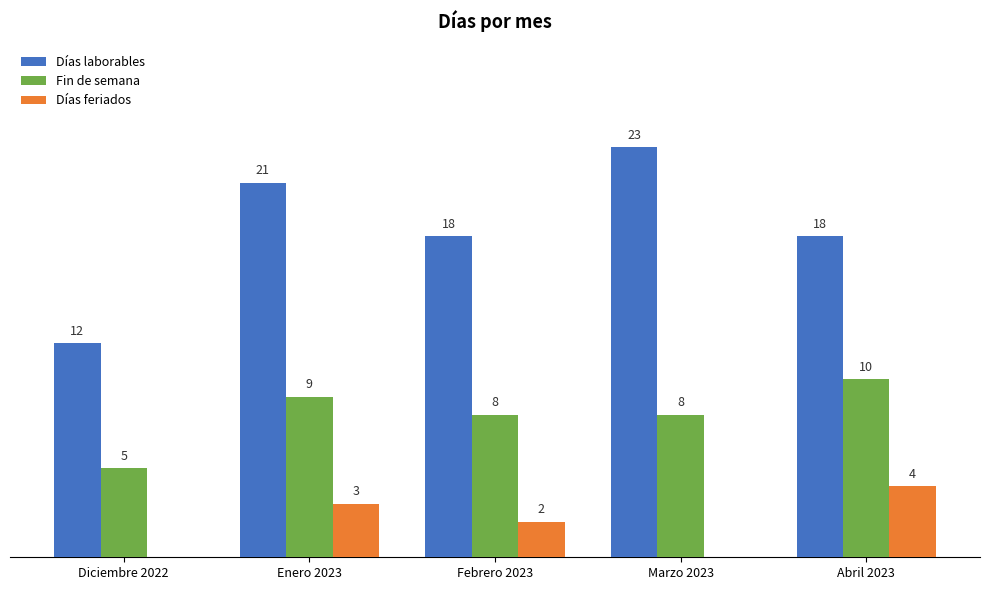

Which series has the largest total across all categories?

Días laborables